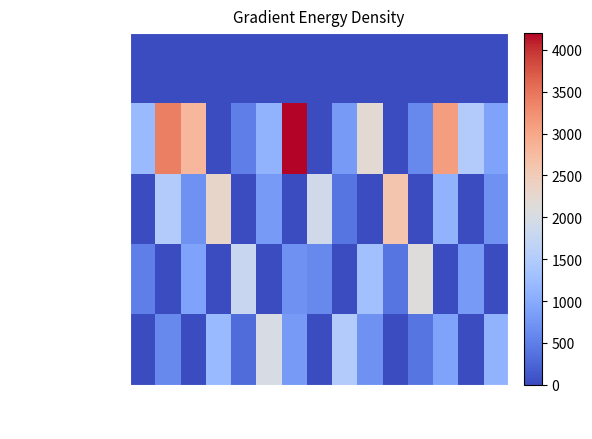

At how many categories does at least one series exceed 1928?

9